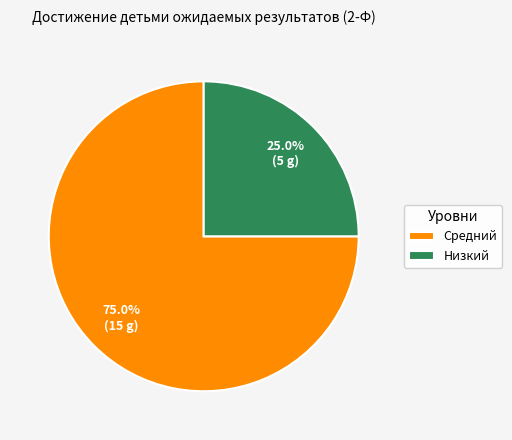

Do Низкий and Средний together represent more than half of the pie?

Yes